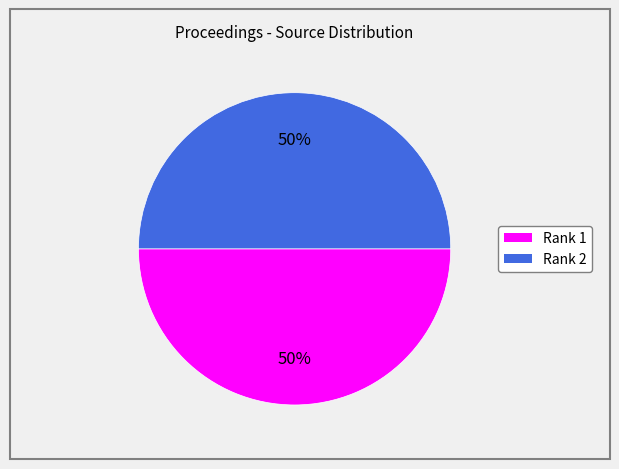

What is the ratio of the value at Rank 1 to the value at Rank 2?

1.0